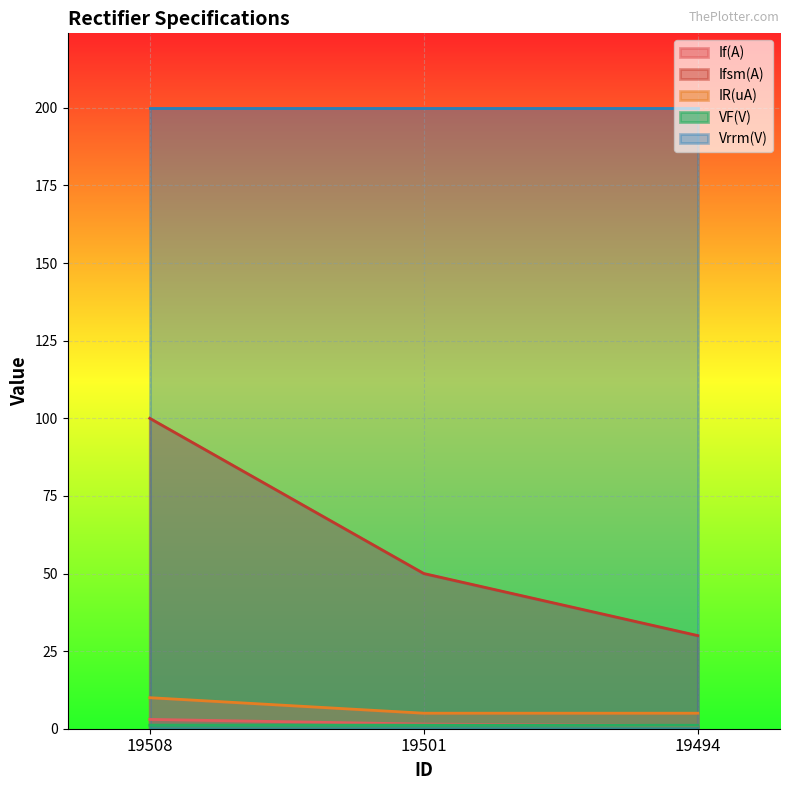

What is the lowest value of the Vrrm(V) series?

200.0